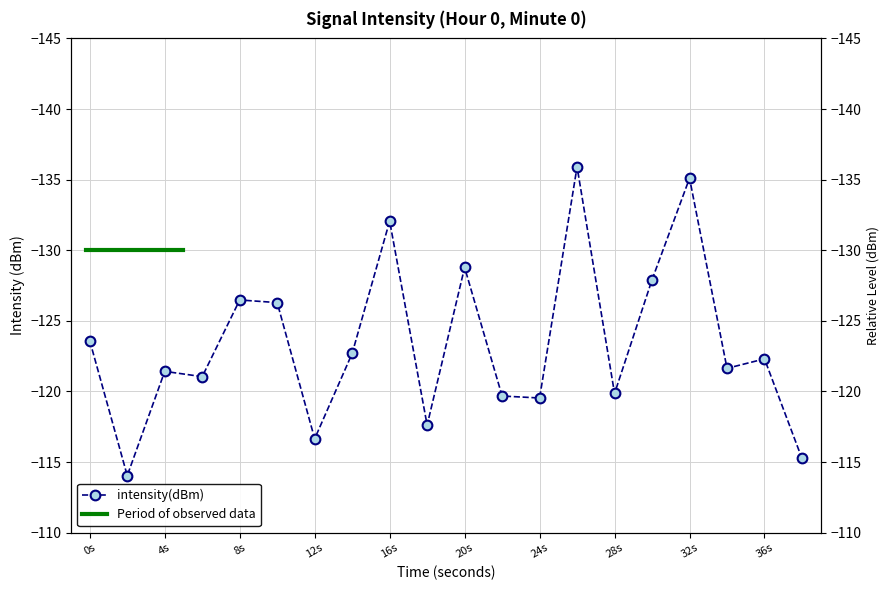

True or false: the data shows -135.1 at 32s.

True